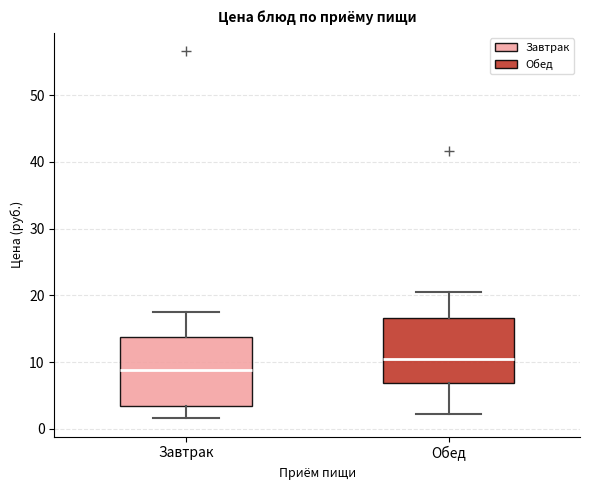

Reading left to right, read every box against the y-axis: the position of its median line, the range the box covers, and the ends of its whiskers. The values are not printed on the chart, so give them approximately, as read against the axis.

Завтрак: median 9, box 3 to 14, whiskers 2 to 18
Обед: median 10, box 7 to 17, whiskers 2 to 21